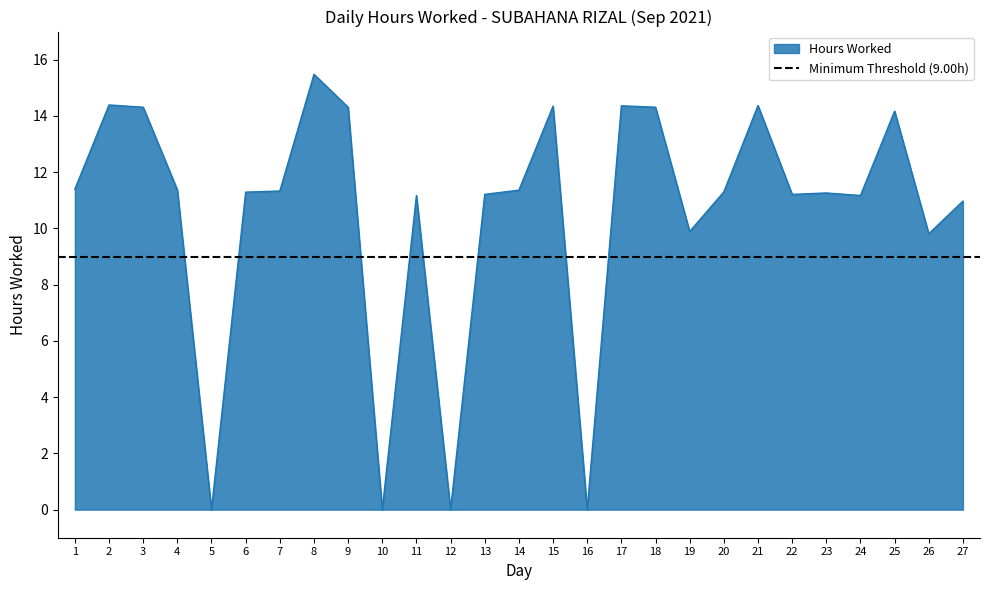

How many points are higher than both their immediate neighbors (excluding endpoints)?

8